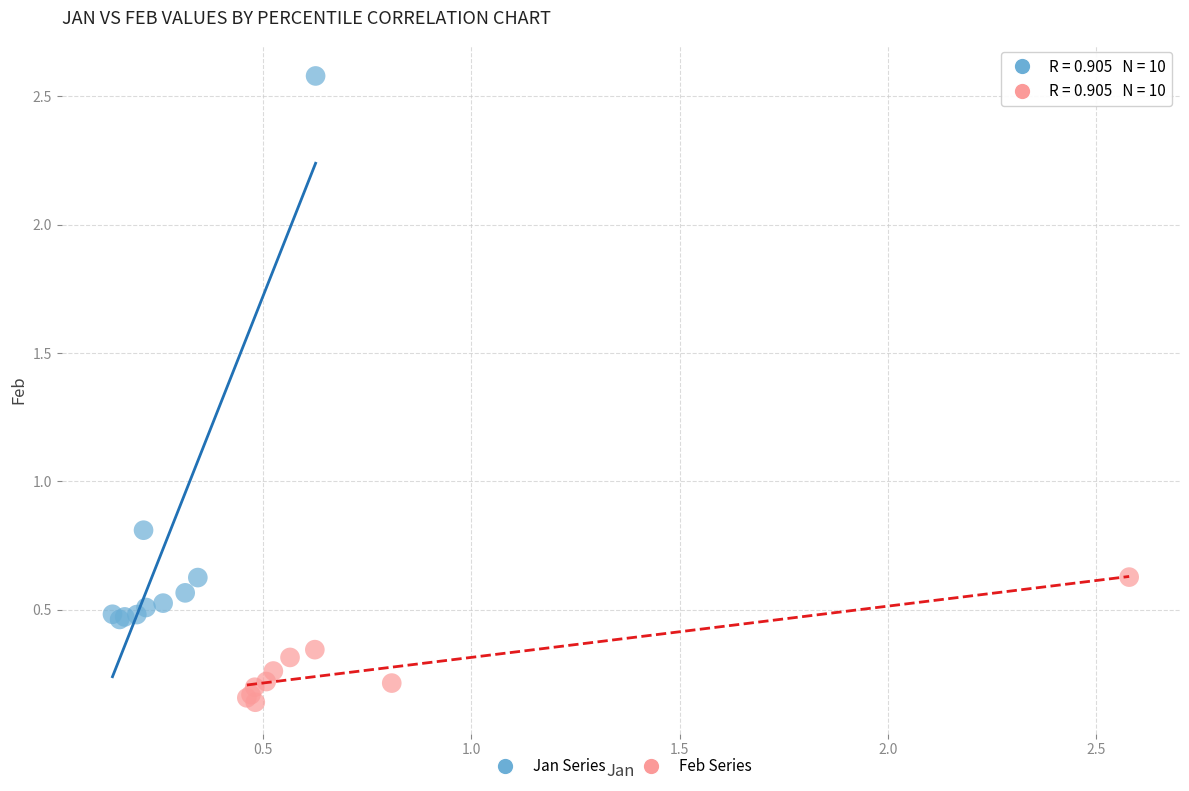

Which series has the largest Y range (max minus min)?

Jan Series